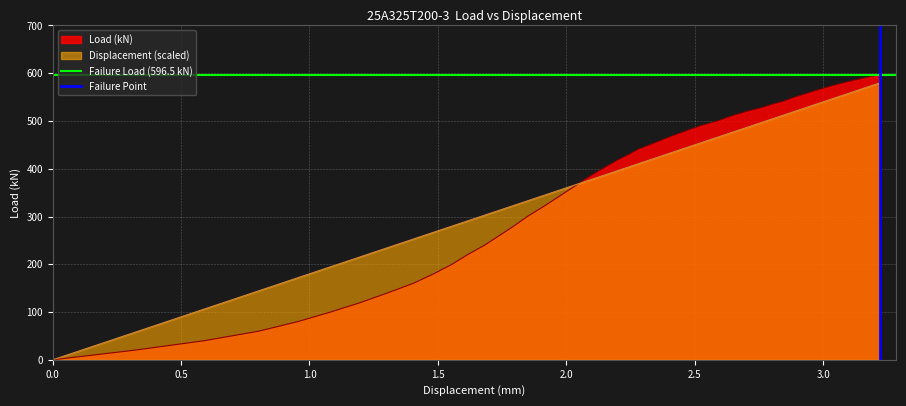

What is the maximum value for Displacement (scaled)?

579.6